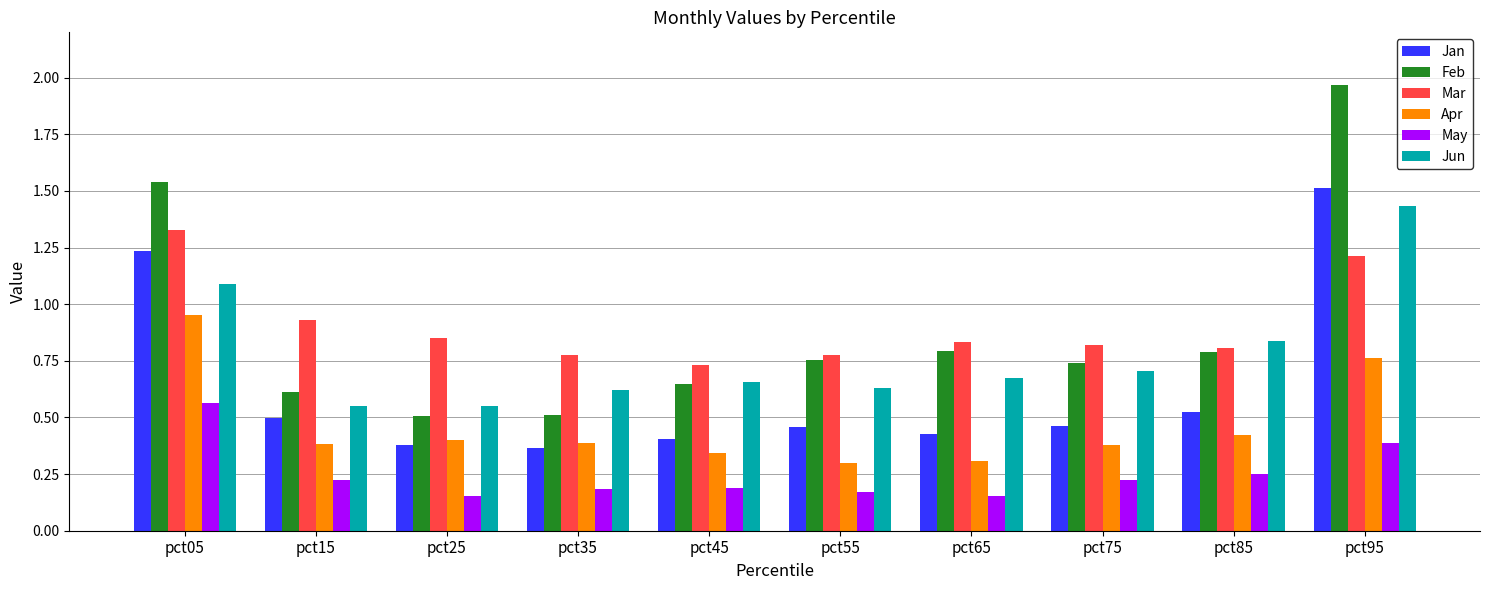

What are all the series names shown in the legend?

Jan, Feb, Mar, Apr, May, Jun